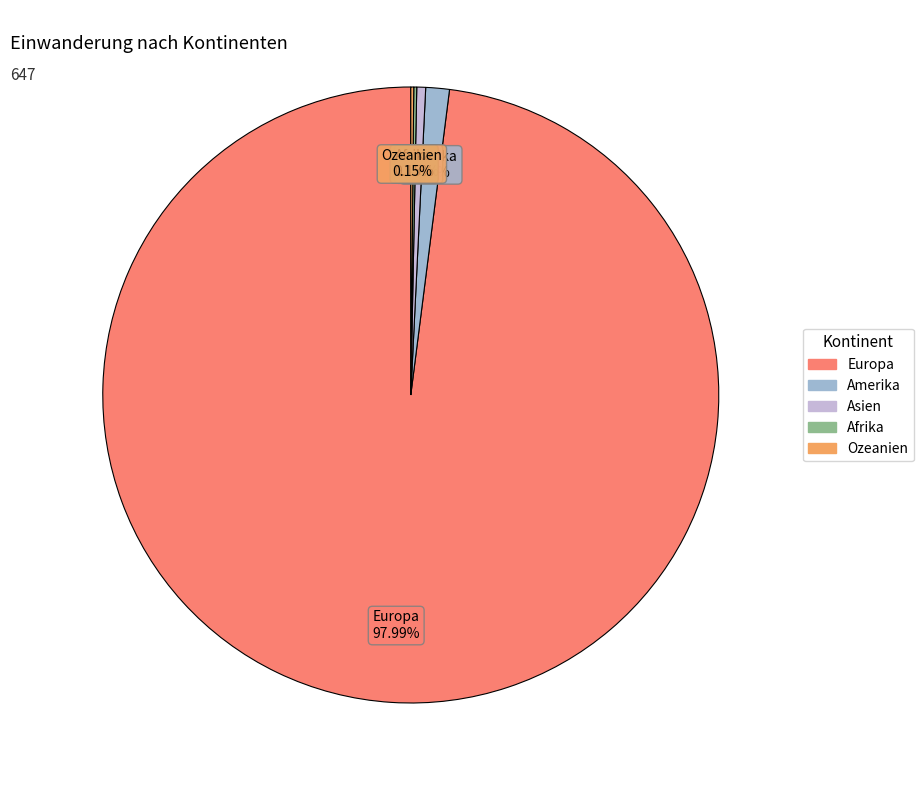

Does Asien account for over 50% of the chart?

No